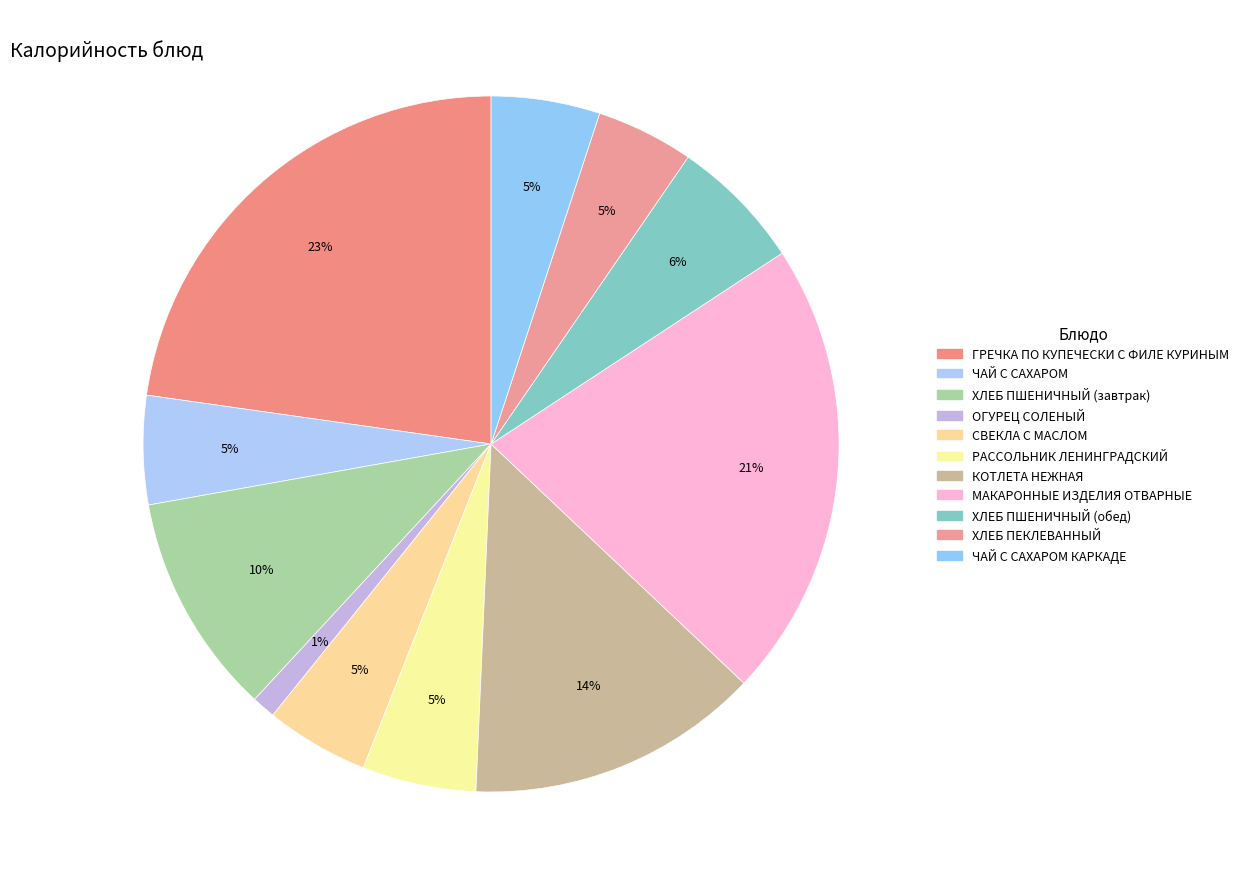

How many slices are in this pie chart?

11